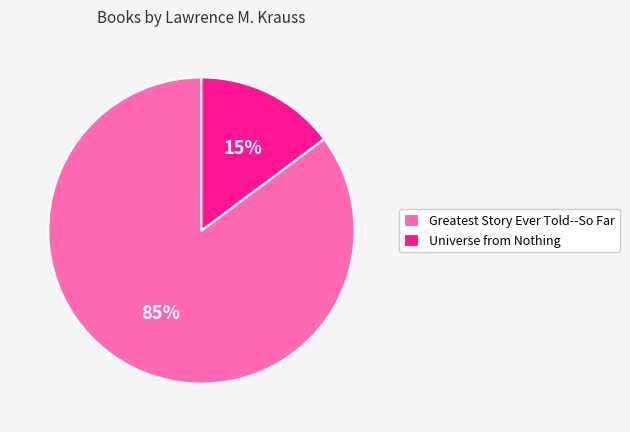

Does Greatest Story Ever Told--So Far account for over 50% of the chart?

Yes